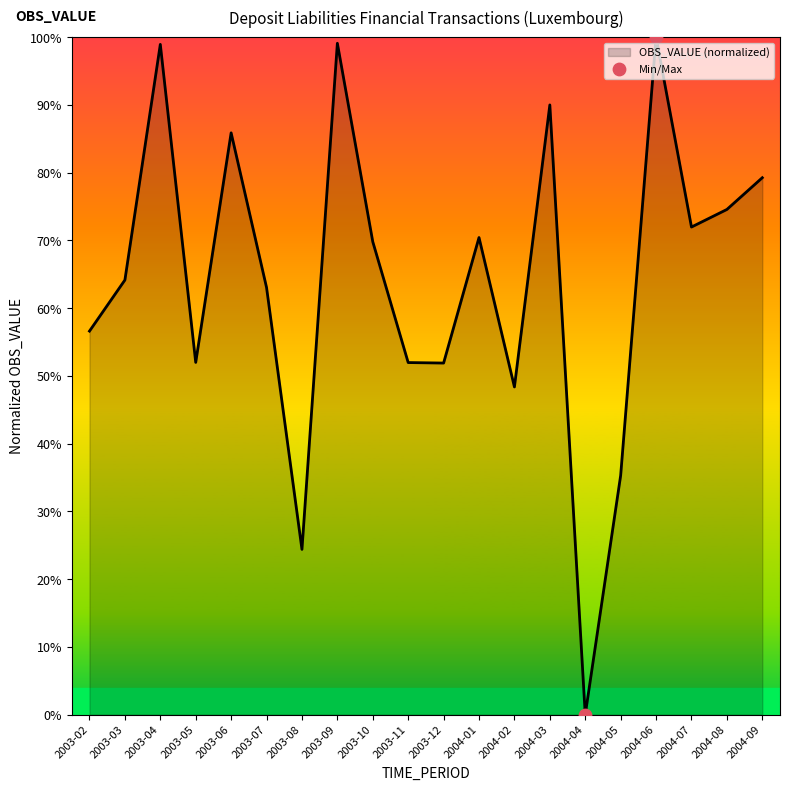

Between 2003-02 and 2003-03, which is larger?

2003-03